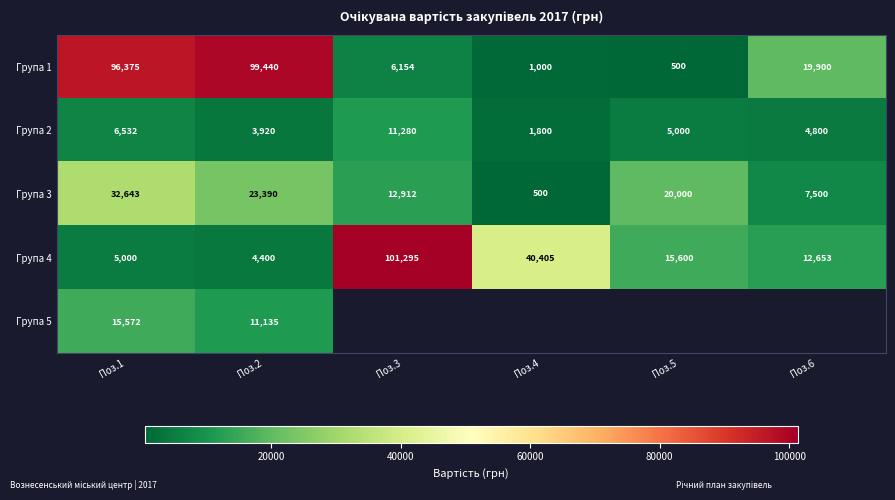

List the labels in order of Група 1 value, smallest first.

Поз.5, Поз.4, Поз.3, Поз.6, Поз.1, Поз.2